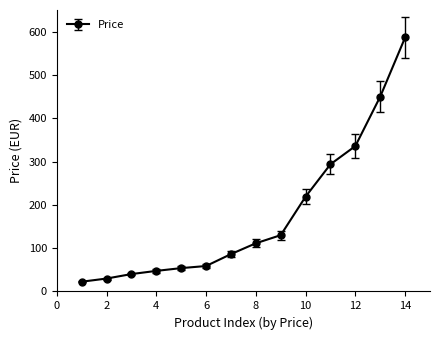

What is the average value?

176.1